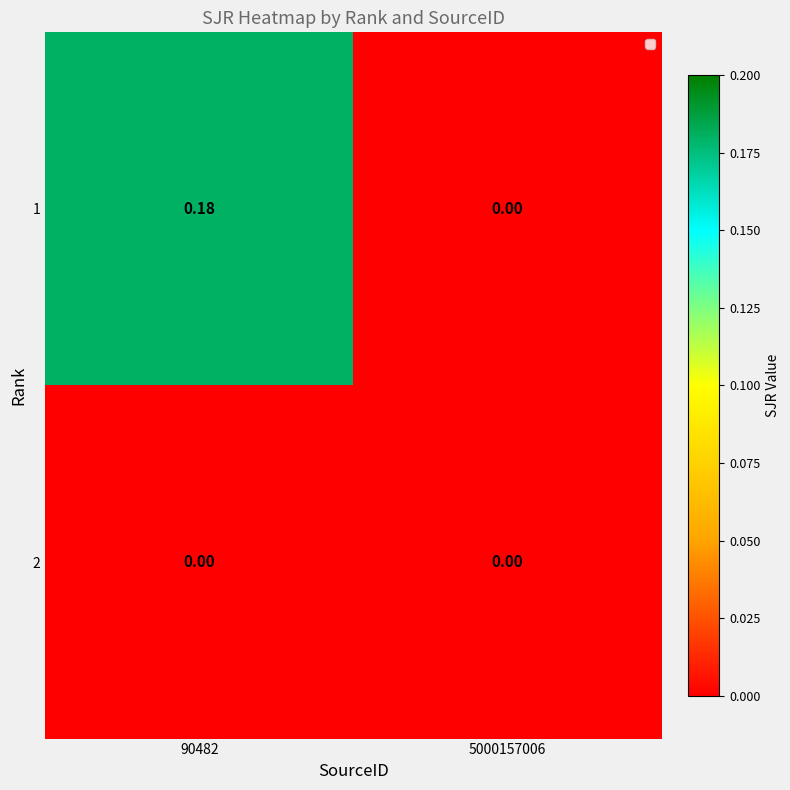

Is the value of 2 at 90482 greater than the value of 1 at 90482?

No